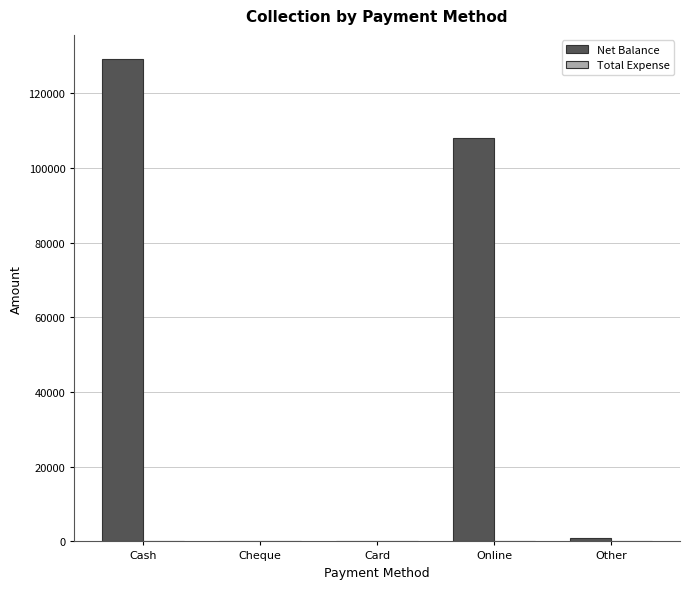

Which has a higher value, Cash or Other?

Cash